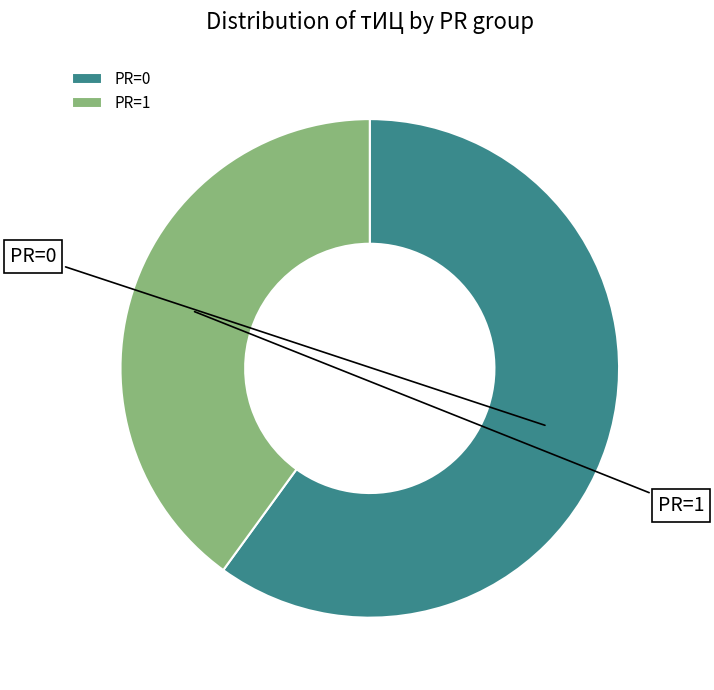

Which category has the biggest portion of the pie?

PR=0 (2017-05-24)